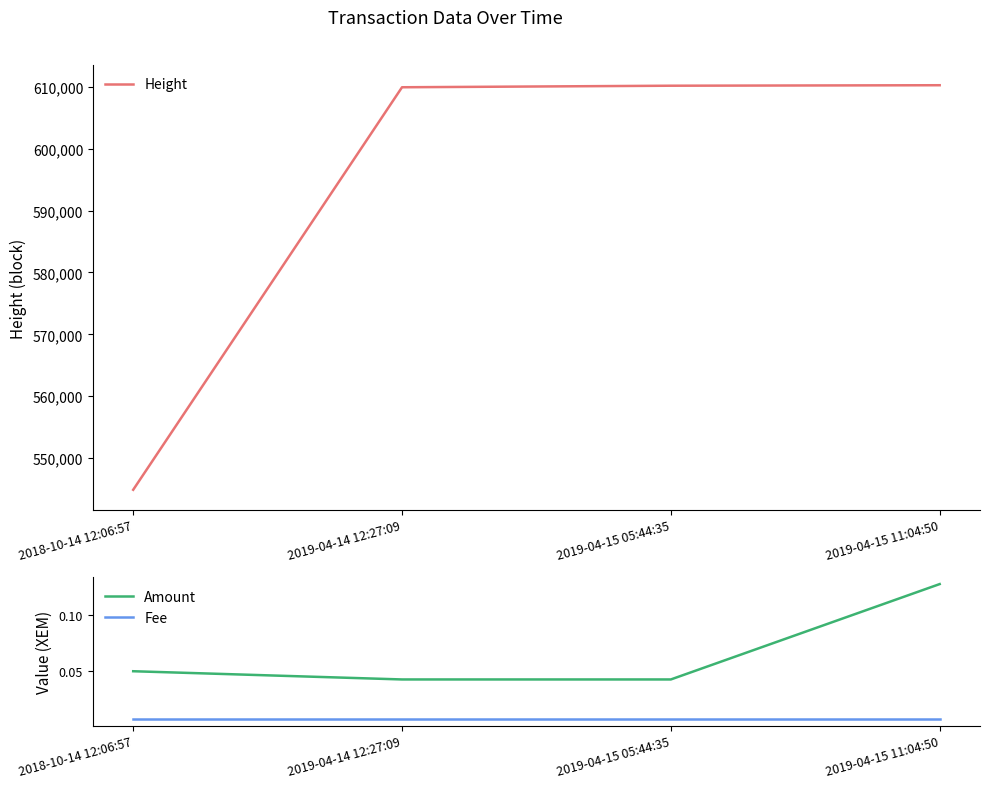

True or false: Fee and Amount cross at least once.

False